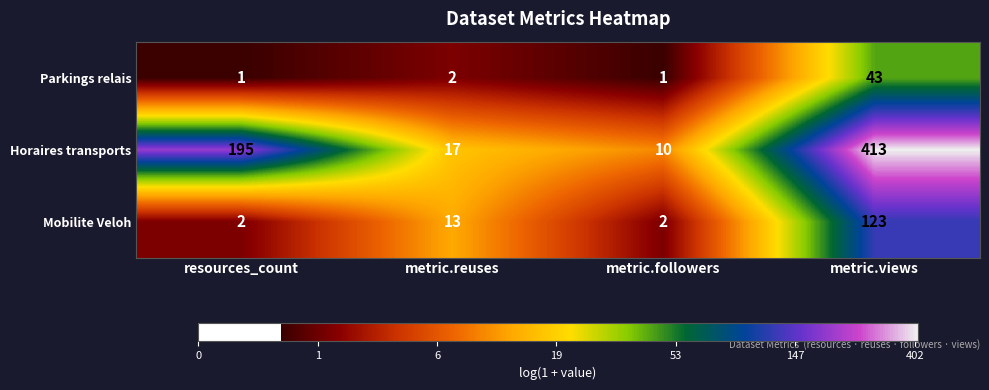

Reading left to right, transcribe all the data shown in this chart.

Parkings relais: resources_count=1	metric.reuses=2	metric.followers=1	metric.views=43
Horaires transports: resources_count=195	metric.reuses=17	metric.followers=10	metric.views=413
Mobilite Veloh: resources_count=2	metric.reuses=13	metric.followers=2	metric.views=123